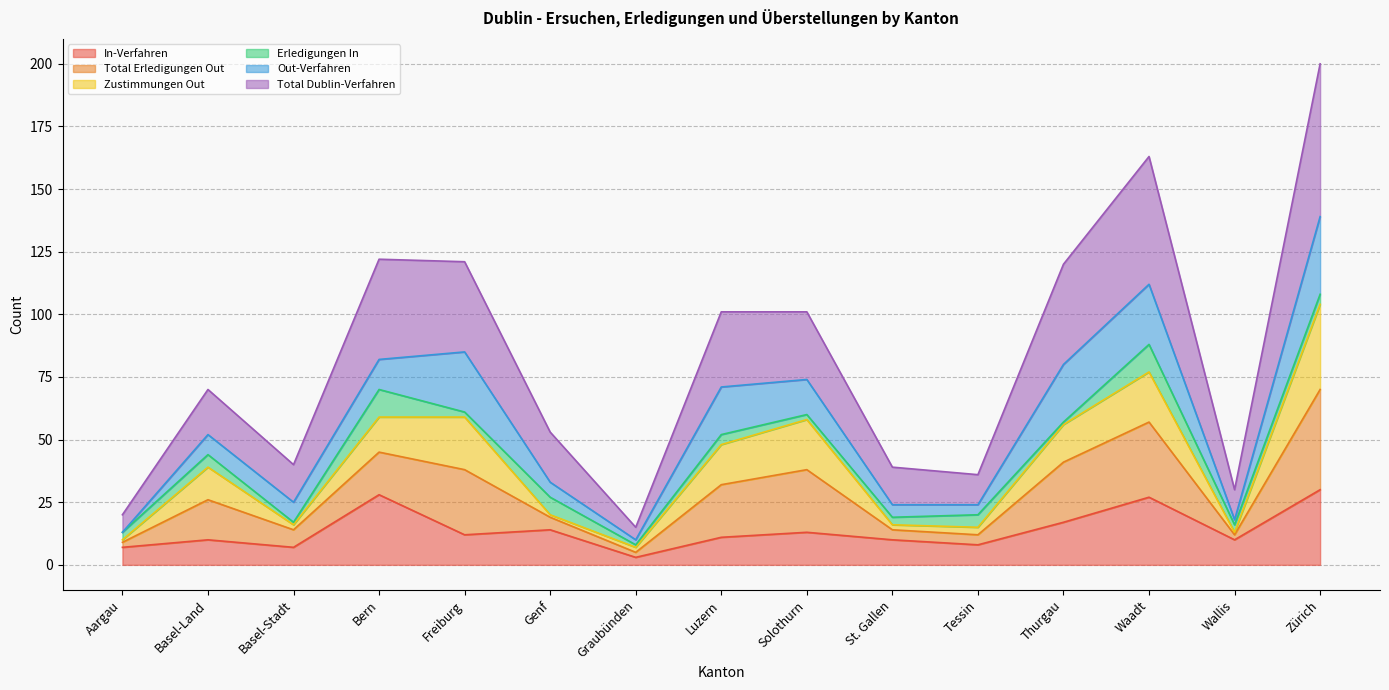

What position from the right is Zürich?

1